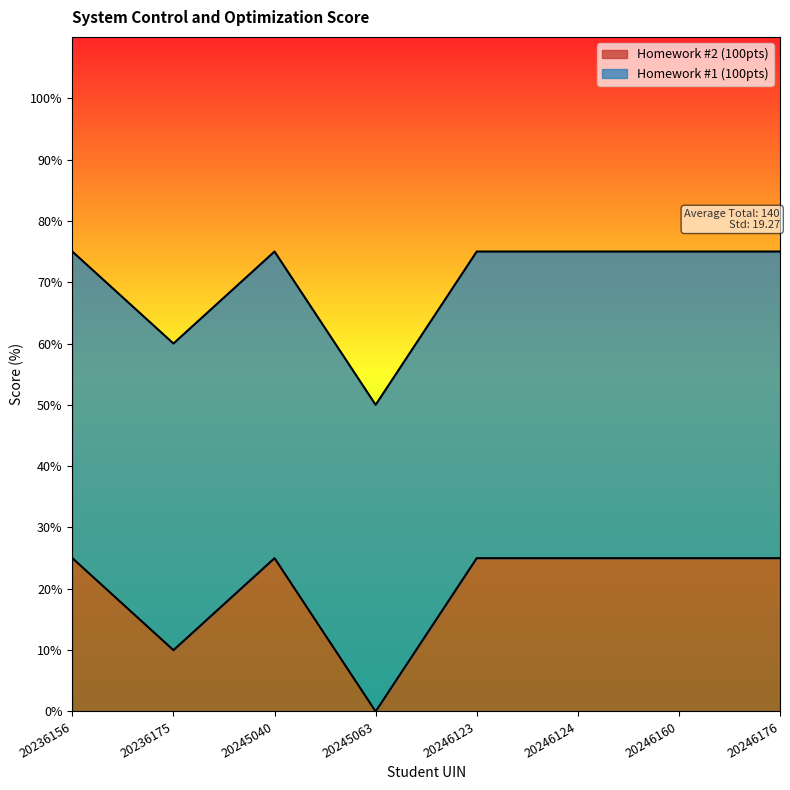

Read the value at 20246124.

50